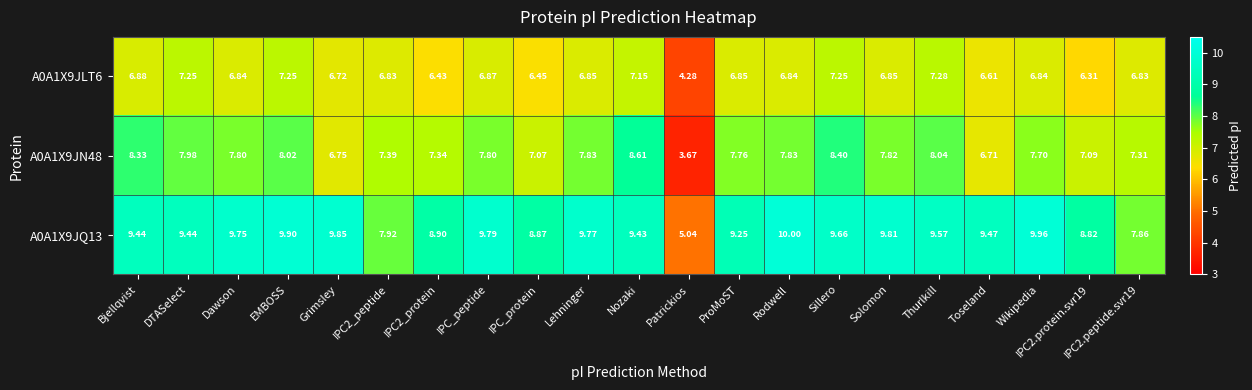

Count the number of categories in the chart.

21